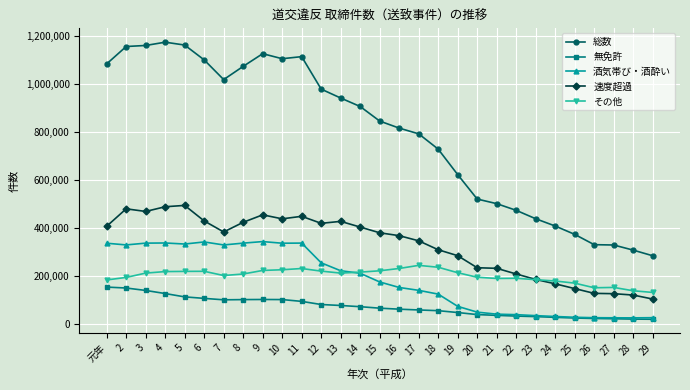

What is the total value across all series at 13?

1880944